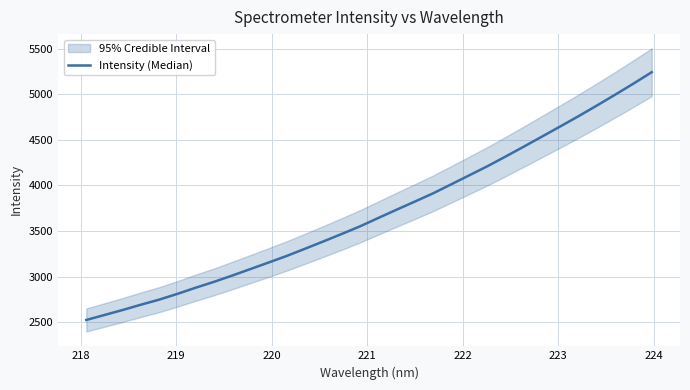

The chart shows a value of 5909.7 at 18. True or false?

False